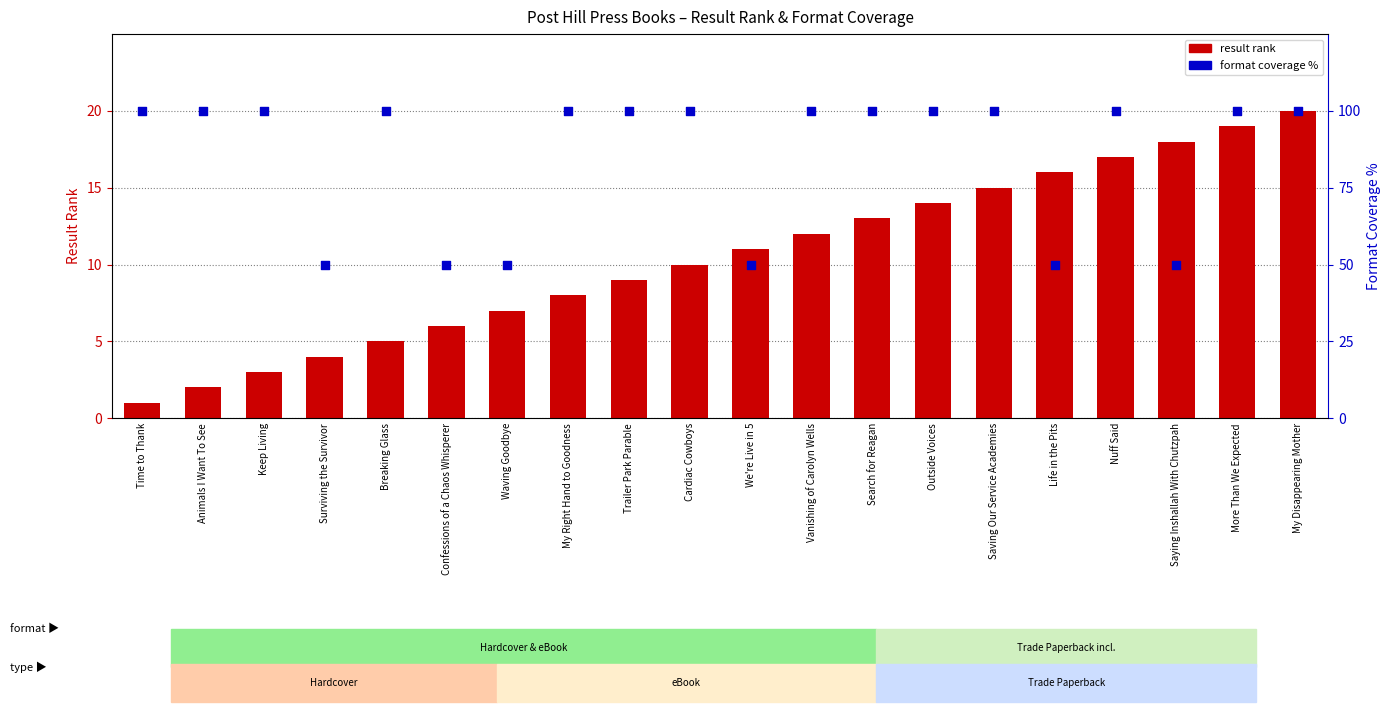

At how many categories does at least one series exceed 11?

20